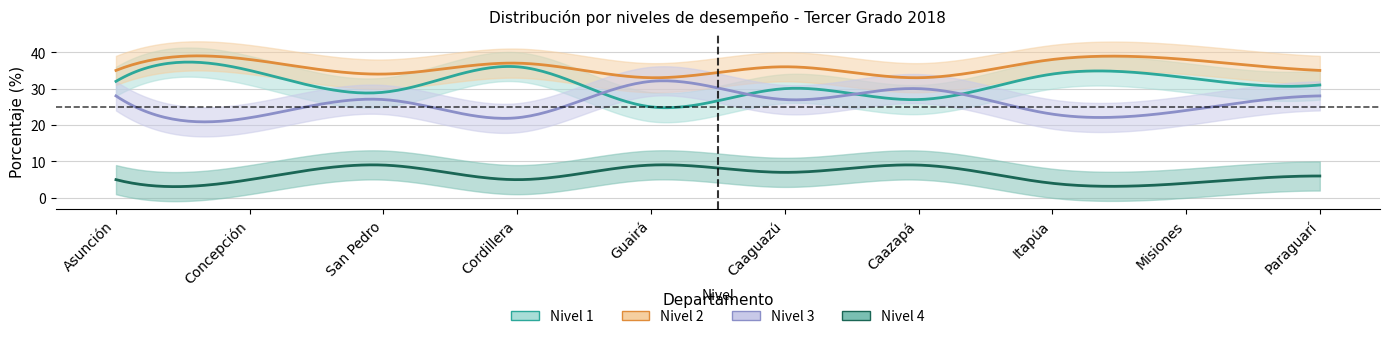

The value of Nivel 3 at Paraguarí is 16. True or false?

False